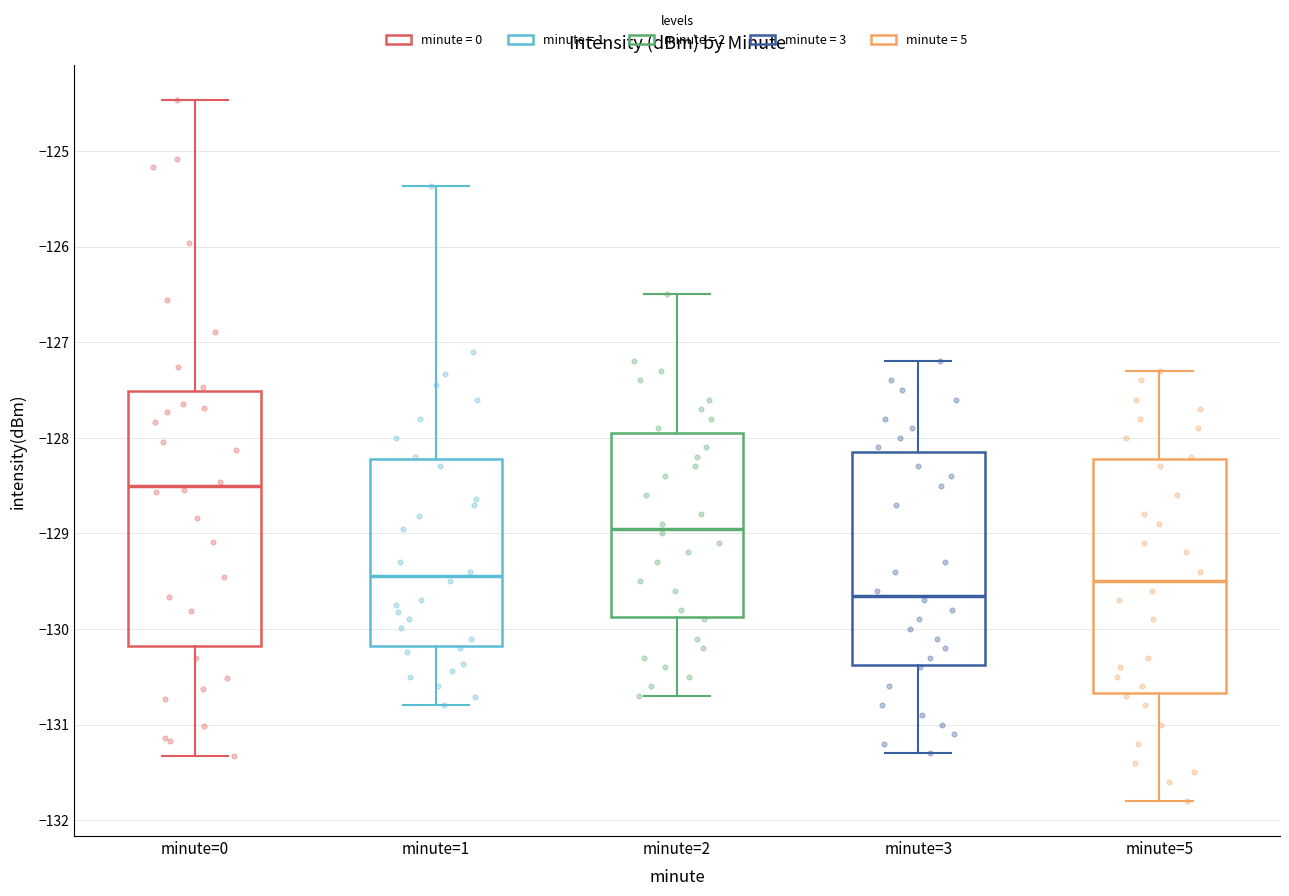

Where does the upper whisker of the box for minute=5 end on the y-axis? The values are not printed on the chart, so give them approximately, as read against the axis.

-127.3